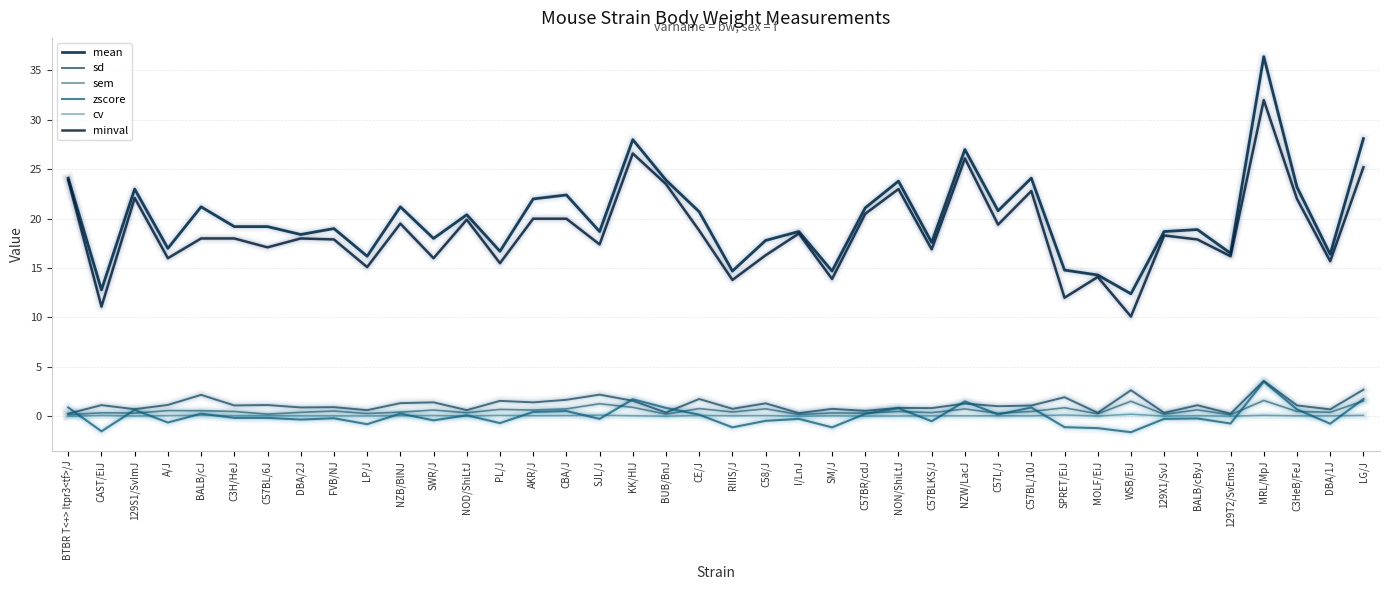

What is the maximum value for sem?

1.6